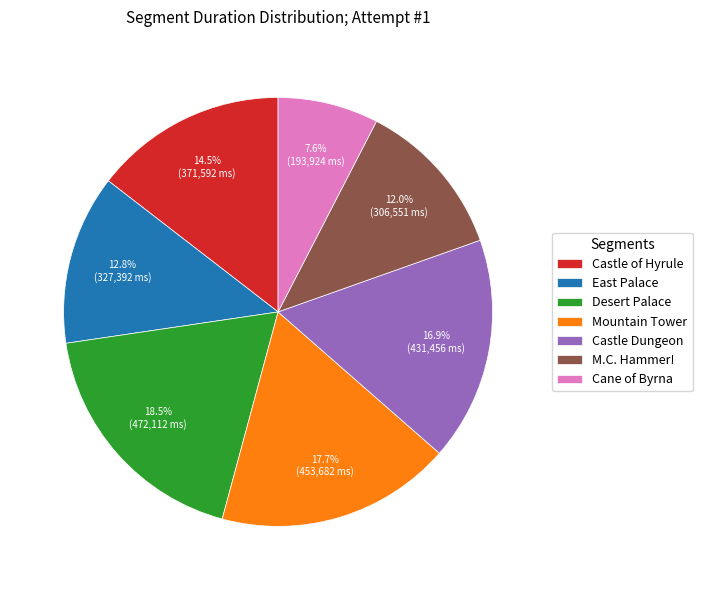

Between Mountain Tower and East Palace, which is larger?

Mountain Tower